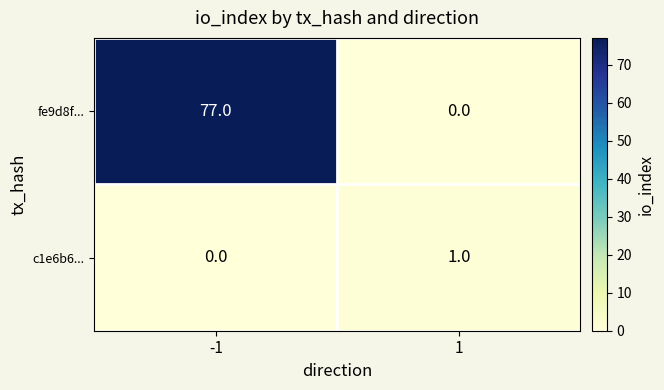

Which series has the largest range (max minus min)?

fe9d8f...